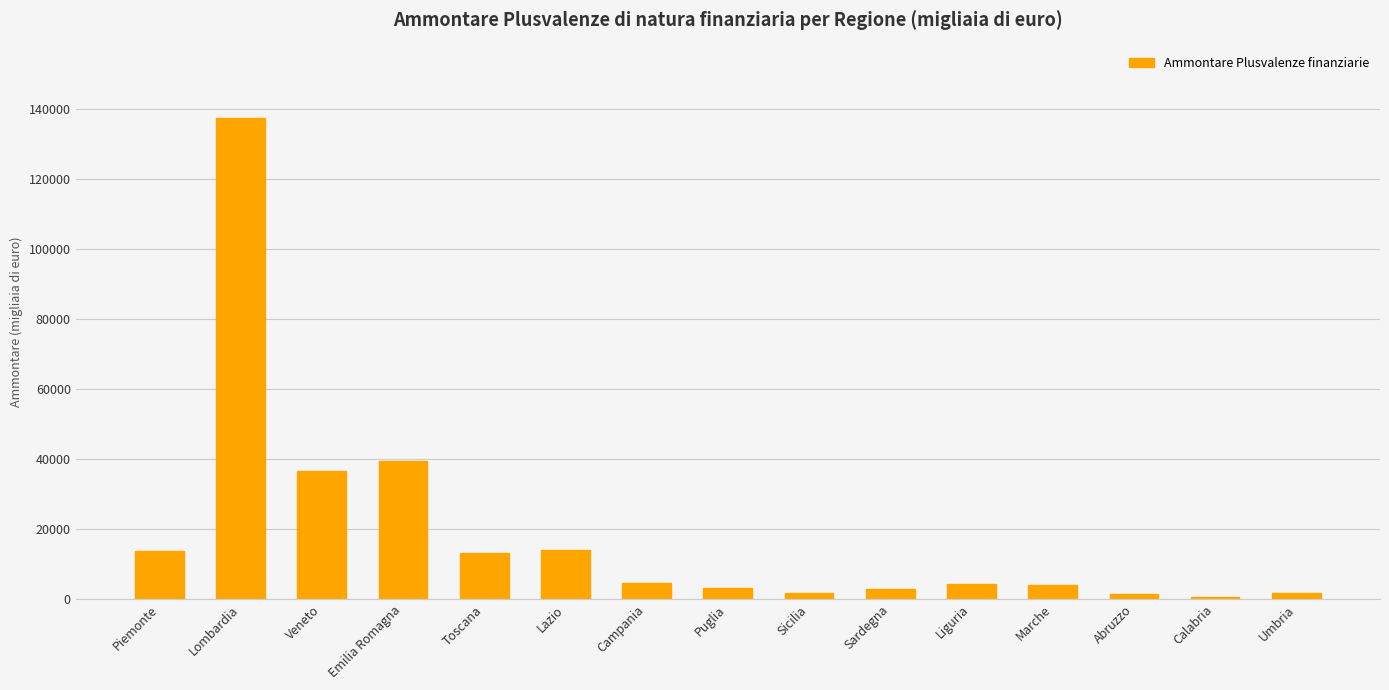

At which label does the data first exceed 4227?

Piemonte